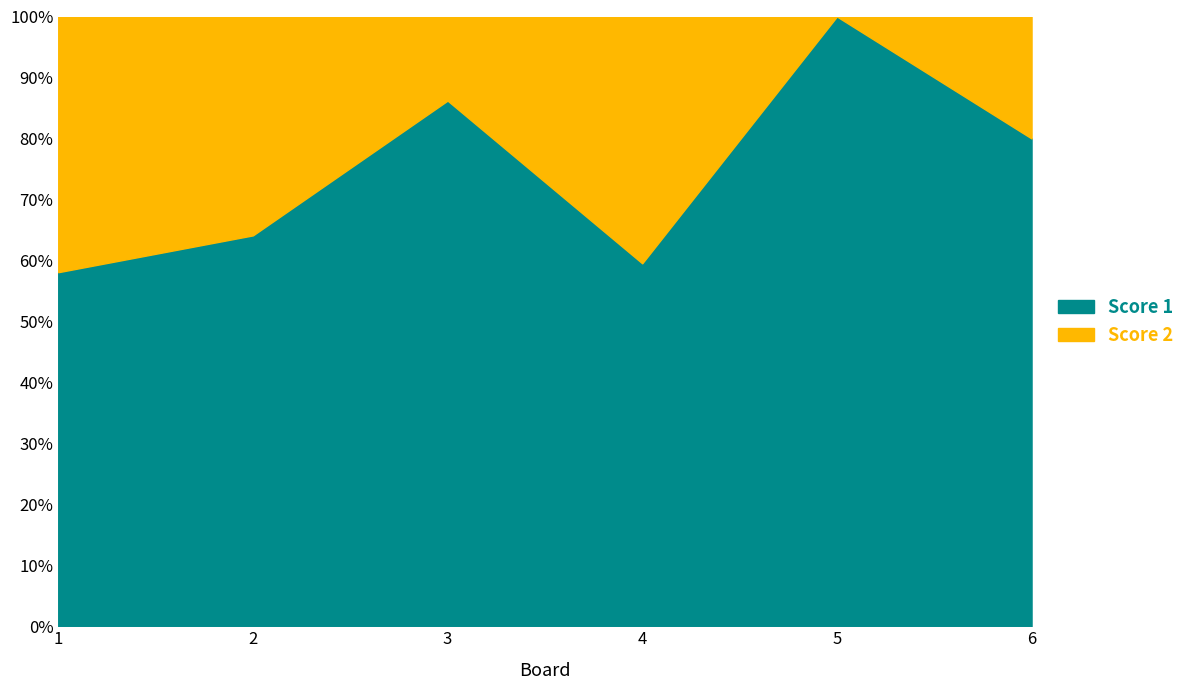

How many data points in Score 2 are above 13?

2